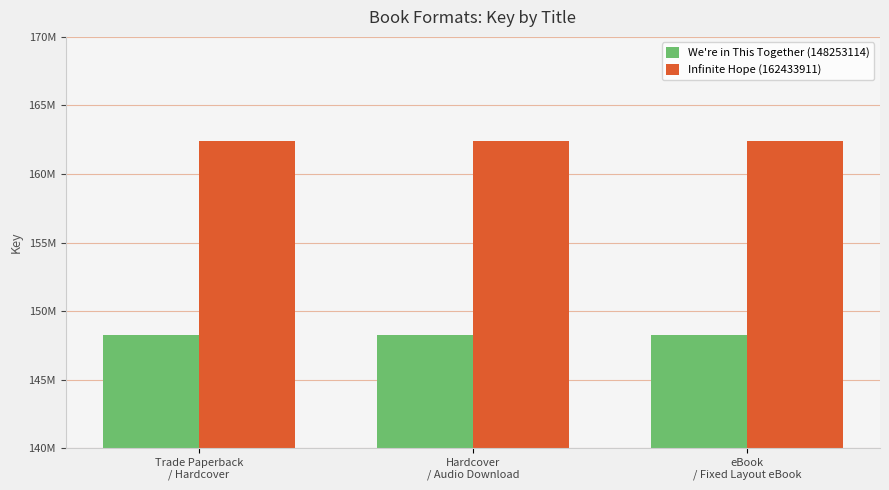

Is it true that Infinite Hope (162433911) equals 276307533 at Hardcover
/ Audio Download?

False